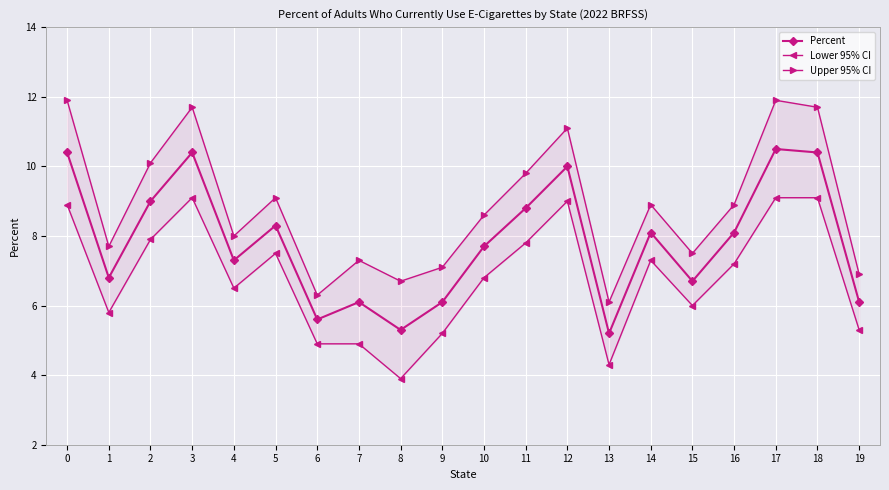

In Percent, how many points are higher than both neighbors (excluding endpoints)?

6